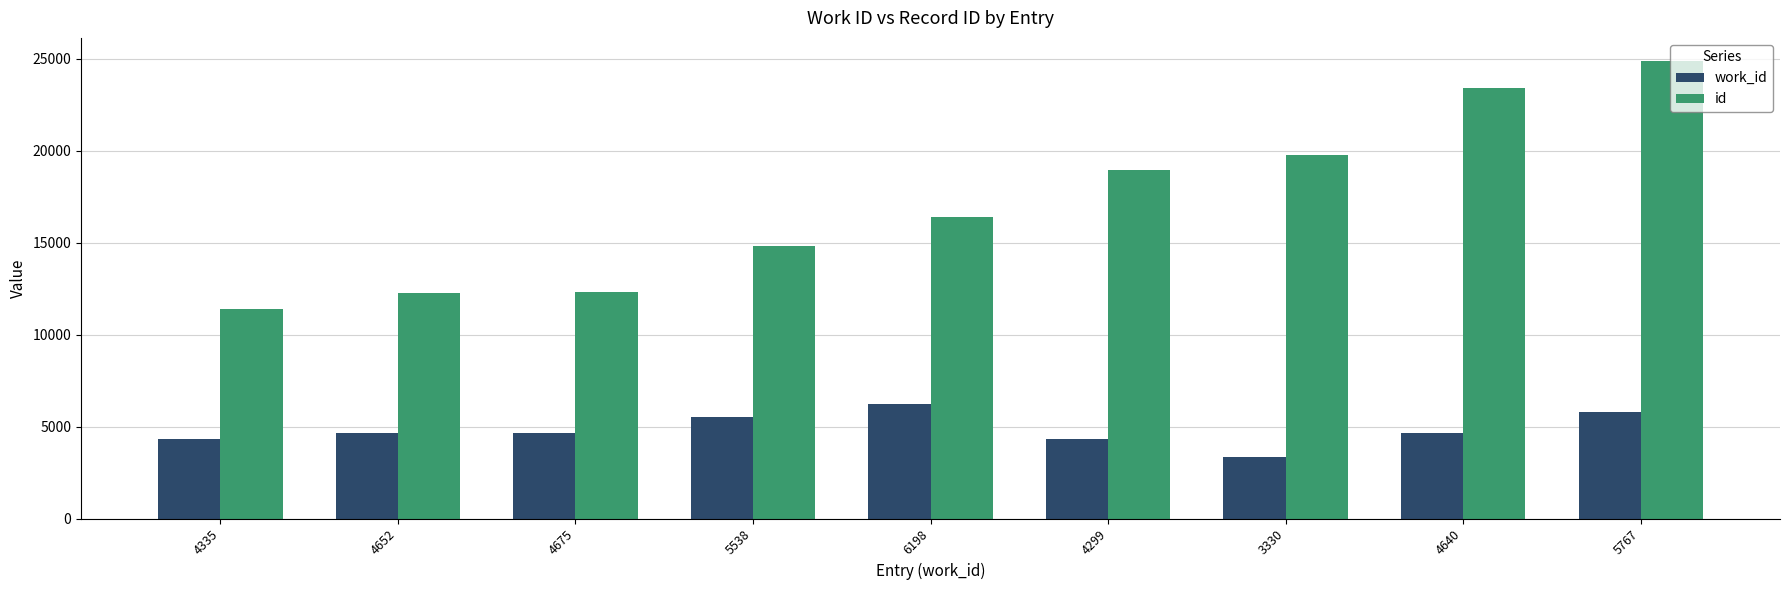

What are all the series names shown in the legend?

work_id, id